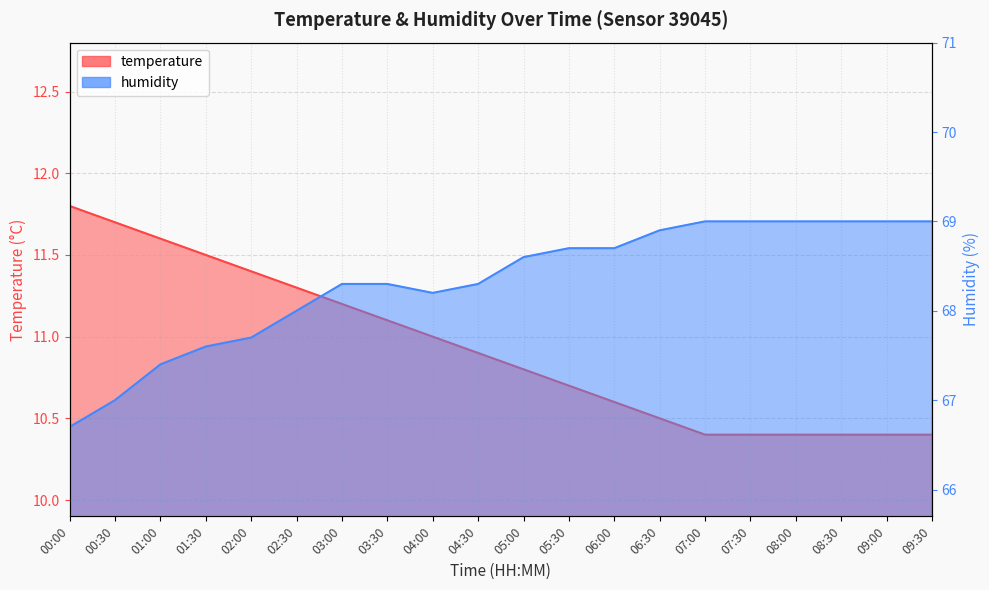

True or false: temperature has more than 2 points higher than both neighbors.

False